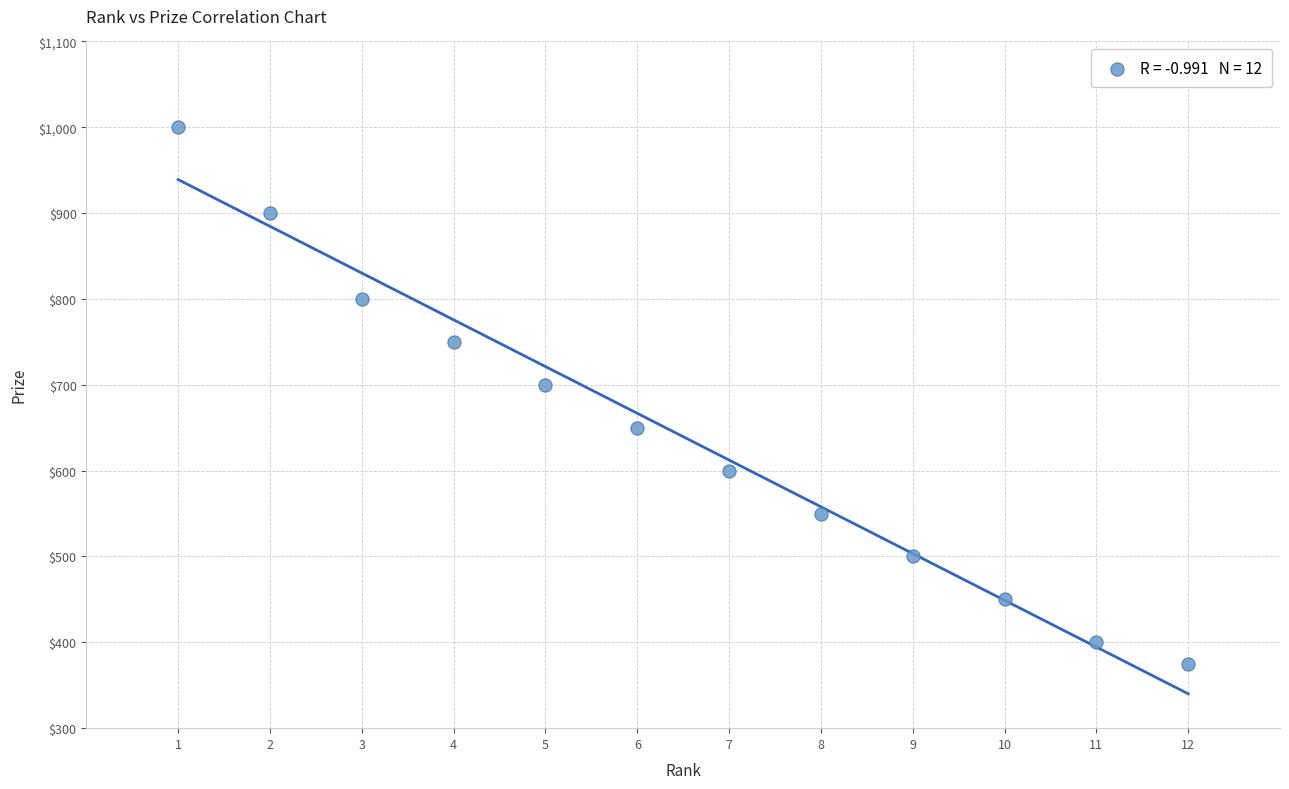

What is the range of Y values (max minus min)?

625